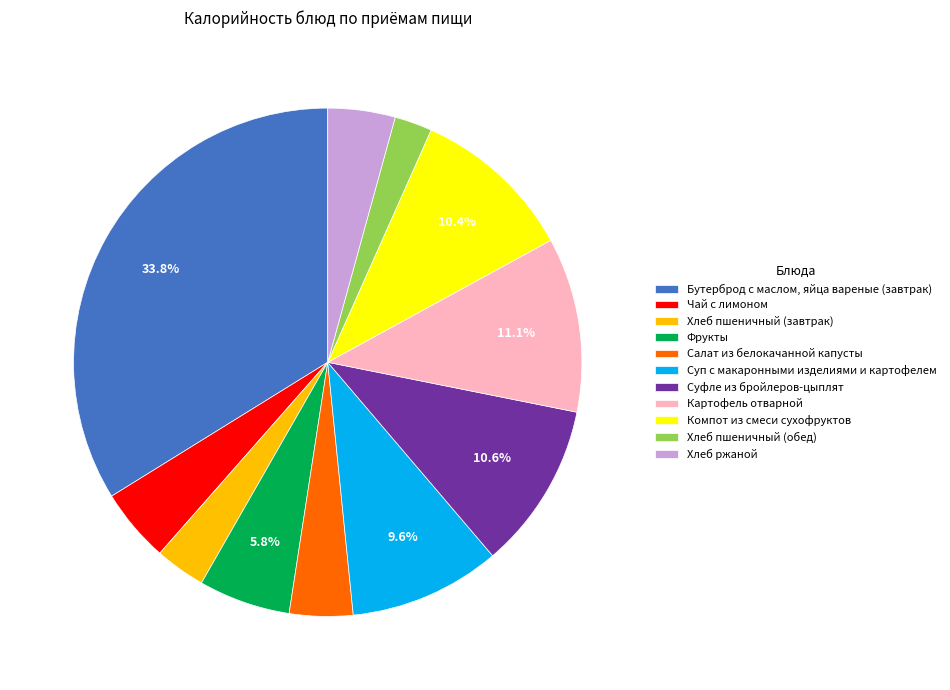

Between Хлеб пшеничный (завтрак) and Фрукты, which is larger?

Фрукты